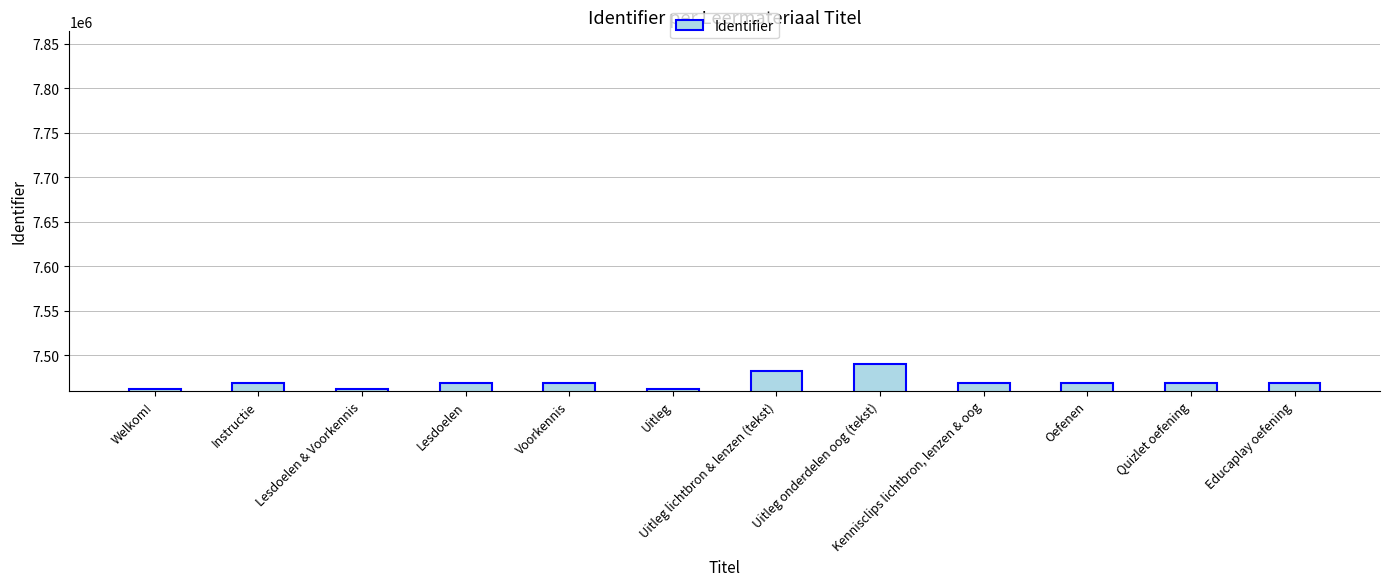

List the labels in order of value, smallest first.

Welkom!, Lesdoelen & Voorkennis, Uitleg, Oefenen, Instructie, Lesdoelen, Voorkennis, Quizlet oefening, Educaplay oefening, Kennisclips lichtbron, lenzen & oog, Uitleg lichtbron & lenzen (tekst), Uitleg onderdelen oog (tekst)